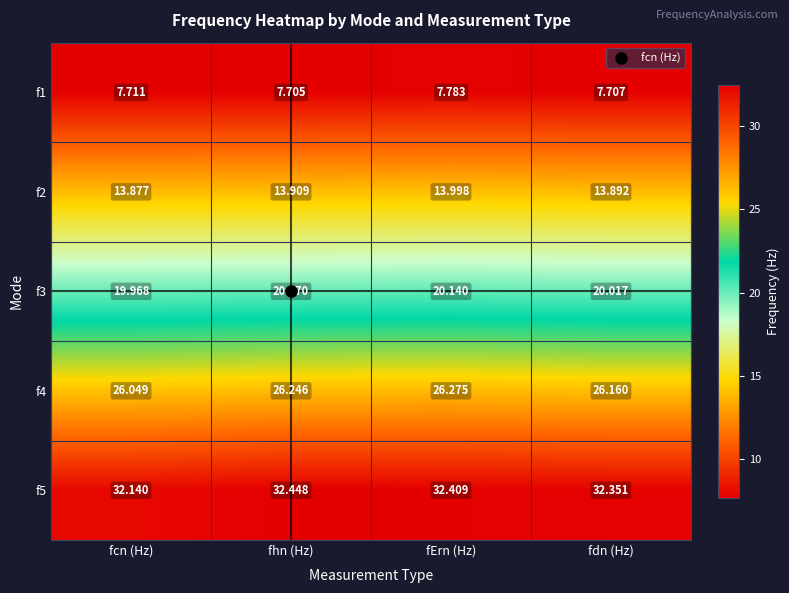

At which label does f1 reach its minimum?

fhn (Hz)